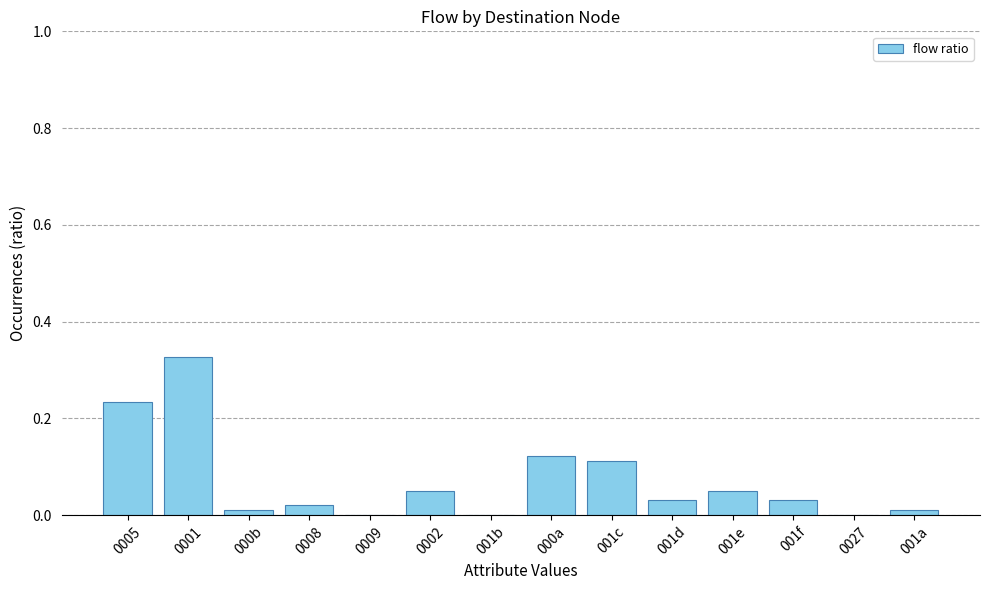

What is the sum of all values?

1.0